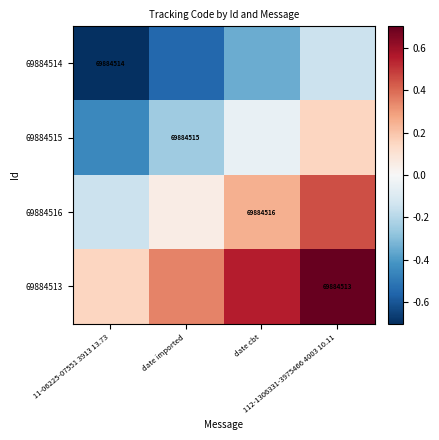

Is the value of 69884513 at 11-06225-07551 3913 13.73 greater than the value of 69884515 at date cbt?

Yes